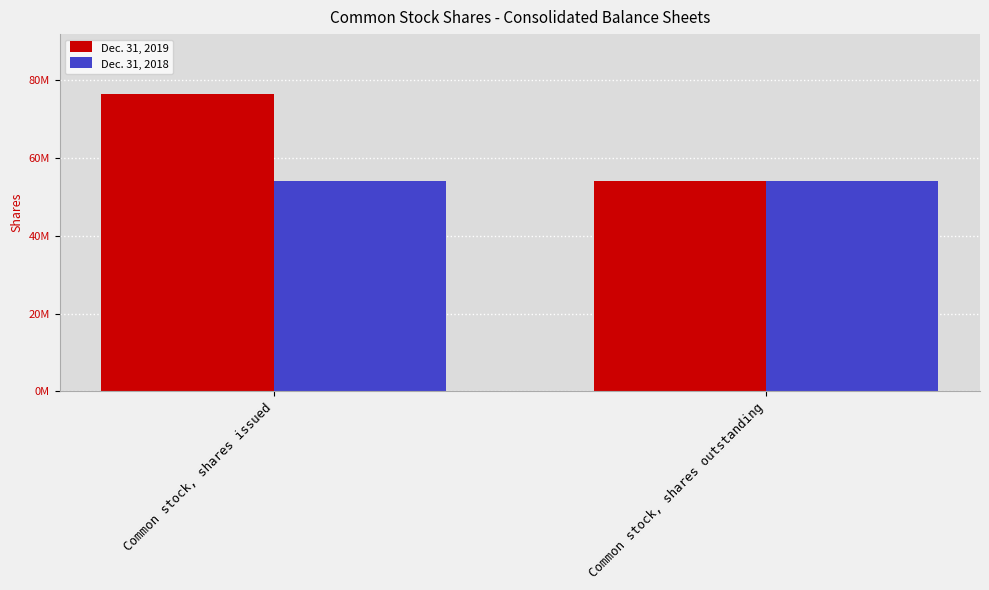

At how many categories does at least one series exceed 60379283?

1